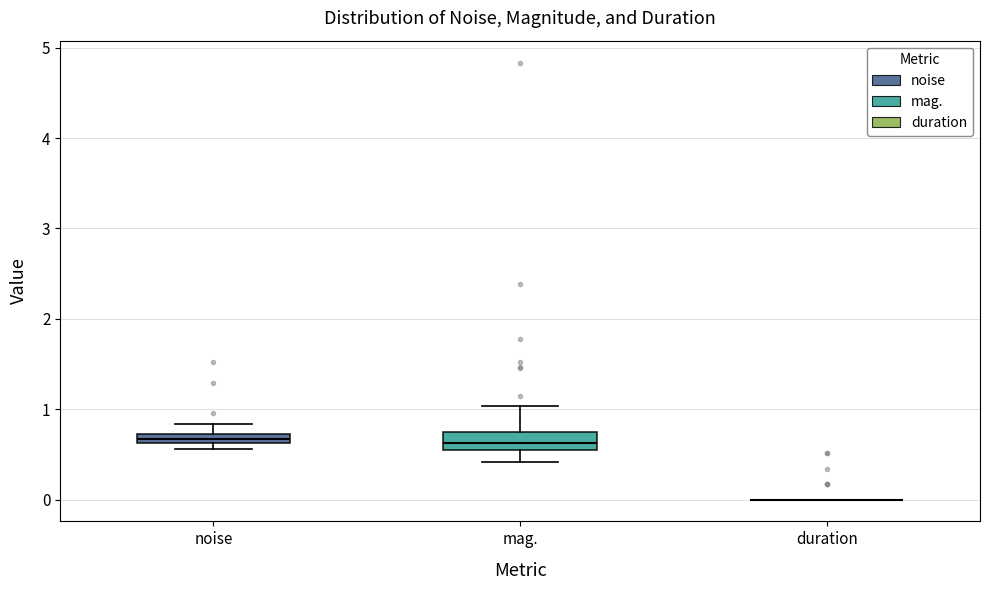

Comparing the boxes themselves (not the whiskers), which one is the tallest?

mag.